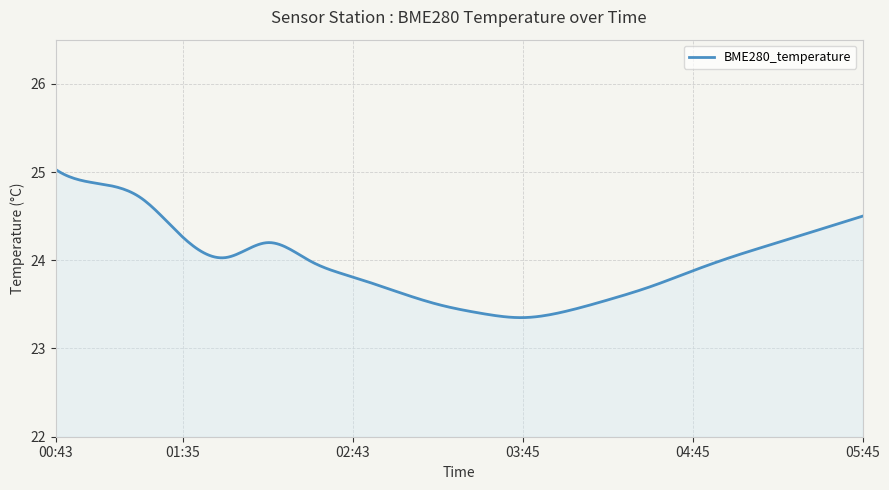

What is the greatest value displayed?

25.0